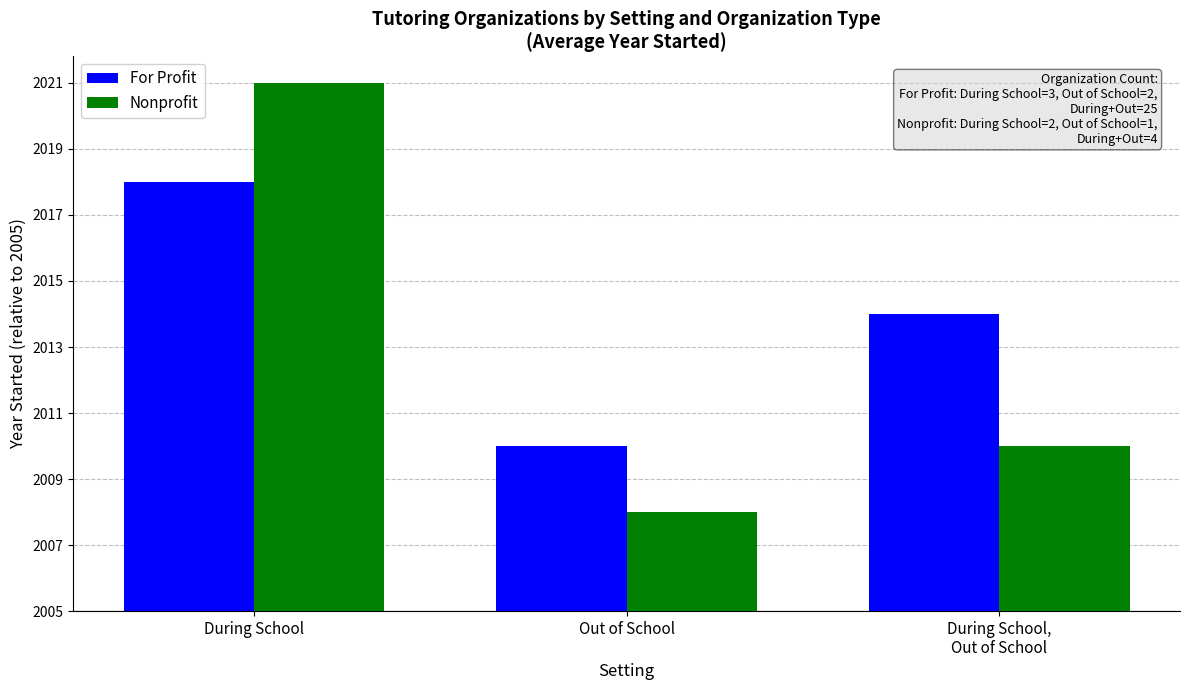

Does the chart contain stacked bars?

No